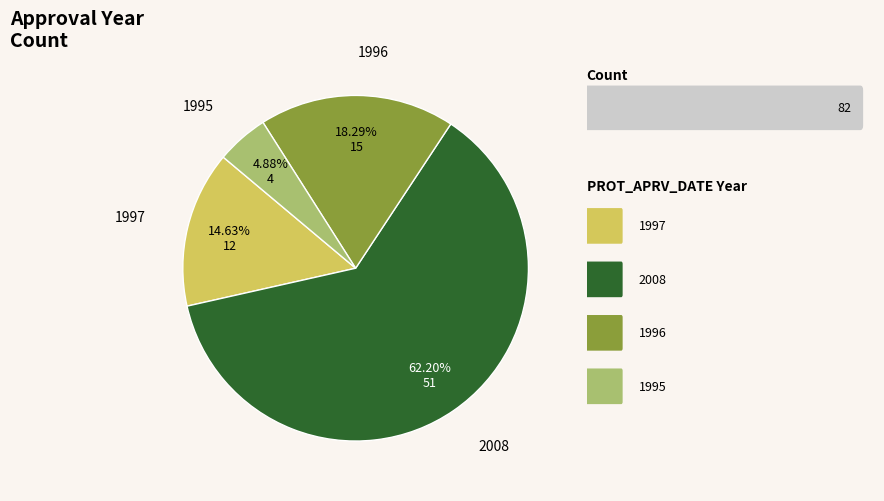

What percentage is the 1995 slice, to the nearest percent?

5%